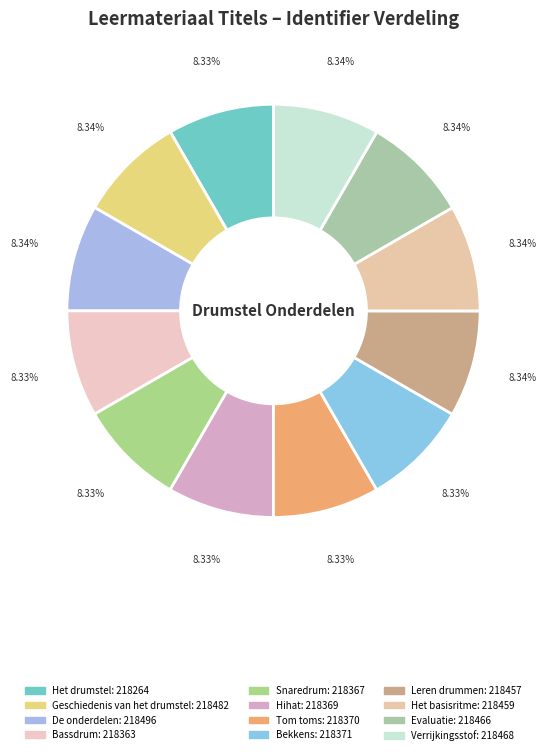

How many segments does this pie chart have?

12